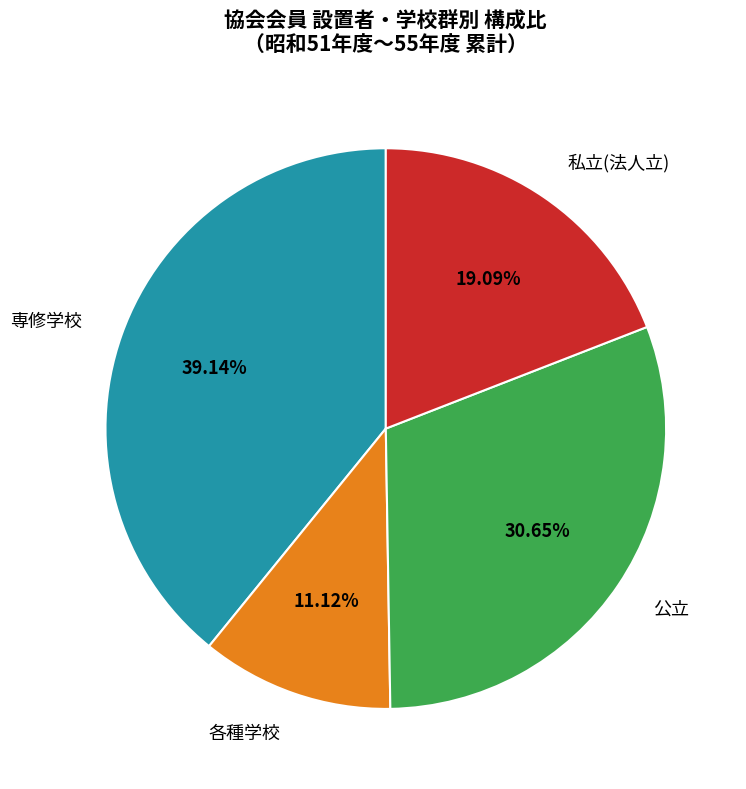

Does any single category account for the majority?

No